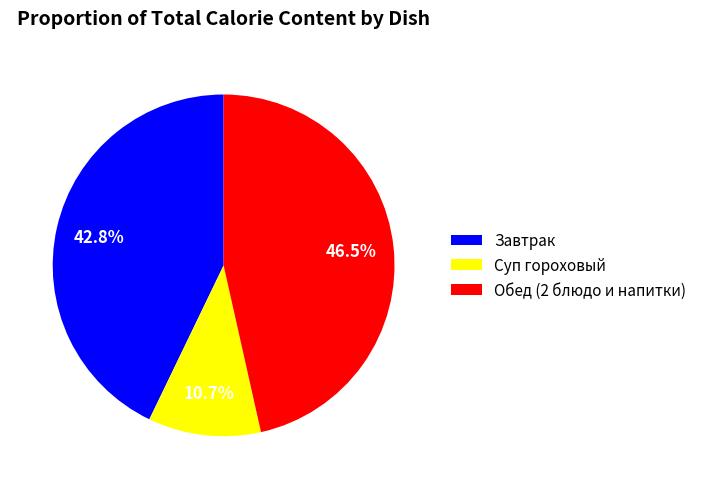

Is Обед (2 блюдо и напитки) the majority of the pie?

No